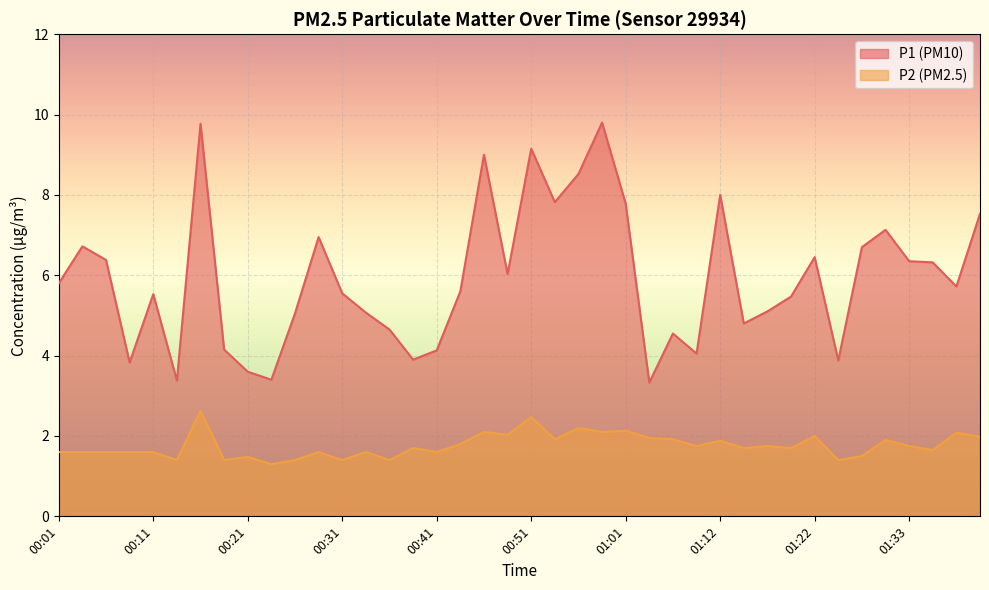

Reading right to left, list all the values displayed in this chart.

P1: 7.5	5.7	6.3	6.3	7.1	6.7	3.9	6.5	5.5	5.1	4.8	8.0	4.0	4.5	3.3	7.8	9.8	8.5	7.8	9.2	6.0	9.0	5.6	4.1	3.9	4.7	5.1	5.5	7.0	5.0	3.4	3.6	4.2	9.8	3.4	5.5	3.8	6.4	6.7	5.8
P2: 2.0	2.1	1.6	1.8	1.9	1.5	1.4	2.0	1.7	1.8	1.7	1.9	1.8	1.9	1.9	2.1	2.1	2.2	1.9	2.5	2.0	2.1	1.8	1.6	1.7	1.4	1.6	1.4	1.6	1.4	1.3	1.5	1.4	2.6	1.4	1.6	1.6	1.6	1.6	1.6